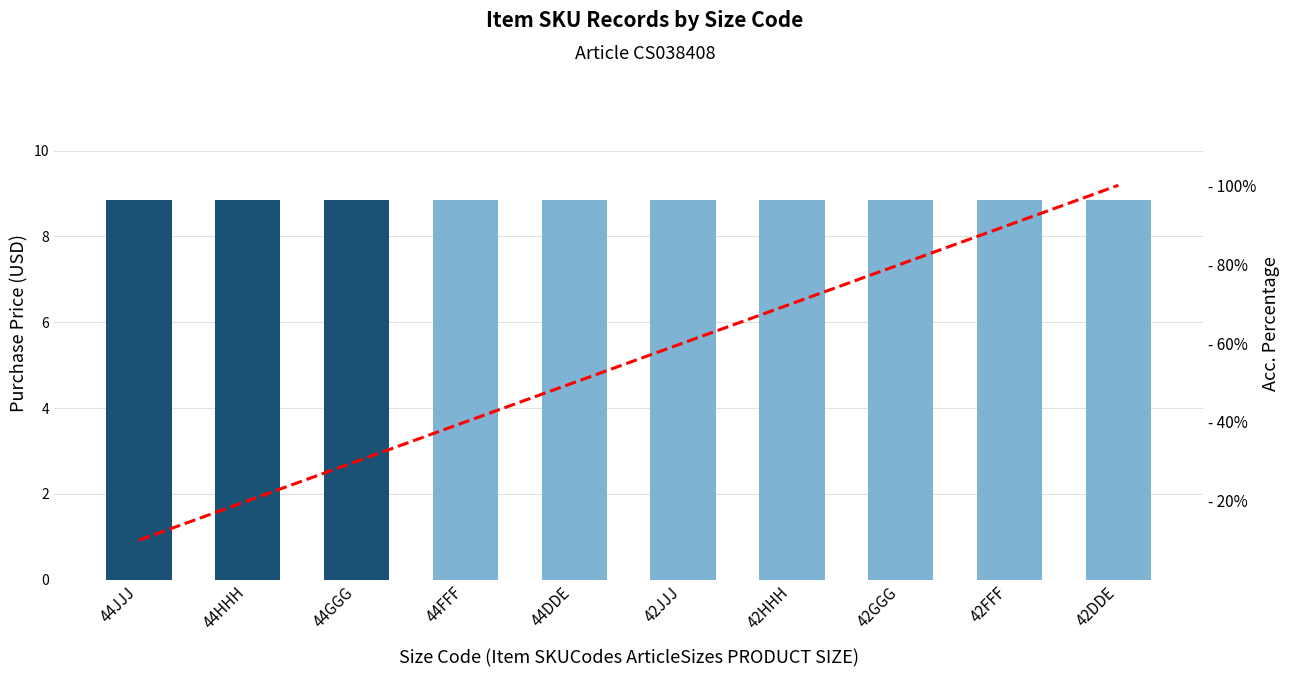

Which series has the largest total across all categories?

Acc. Percentage